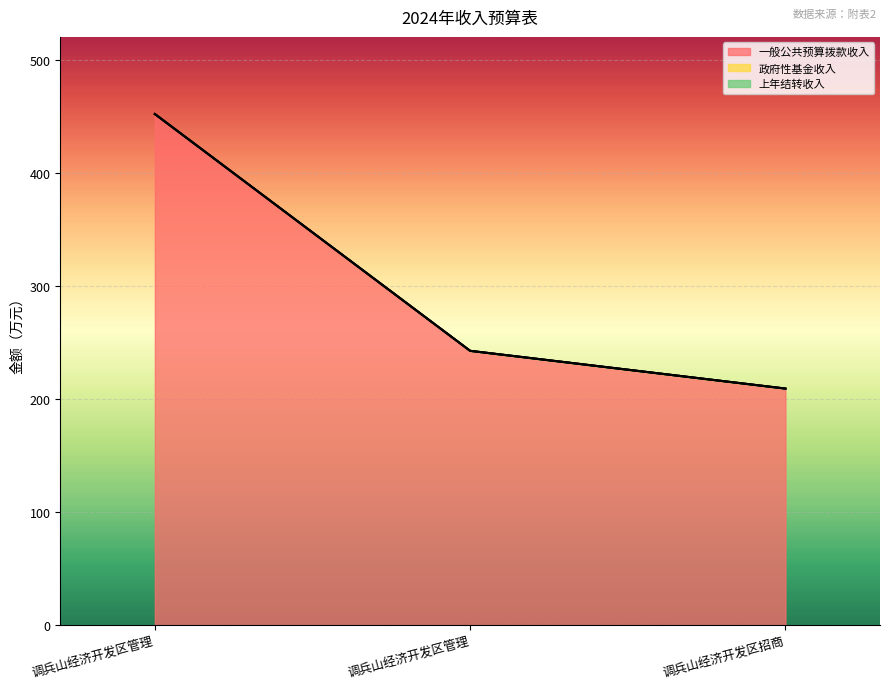

Reading right to left, transcribe all the data shown in this chart.

一般公共预算拨款收入: 209.2	242.6	451.8
政府性基金收入: 0.0	0.0	0.0
上年结转收入: 0.0	0.0	0.0